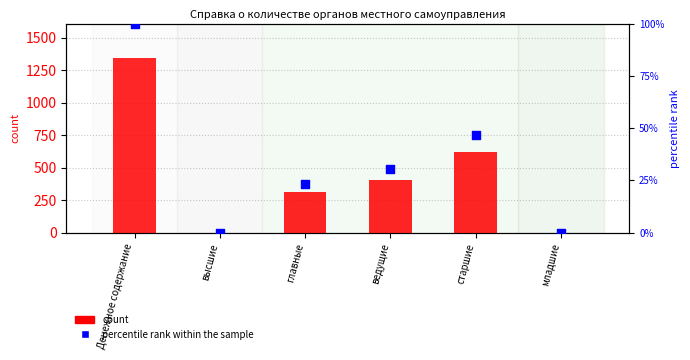

Which series contains the highest Y value?

count